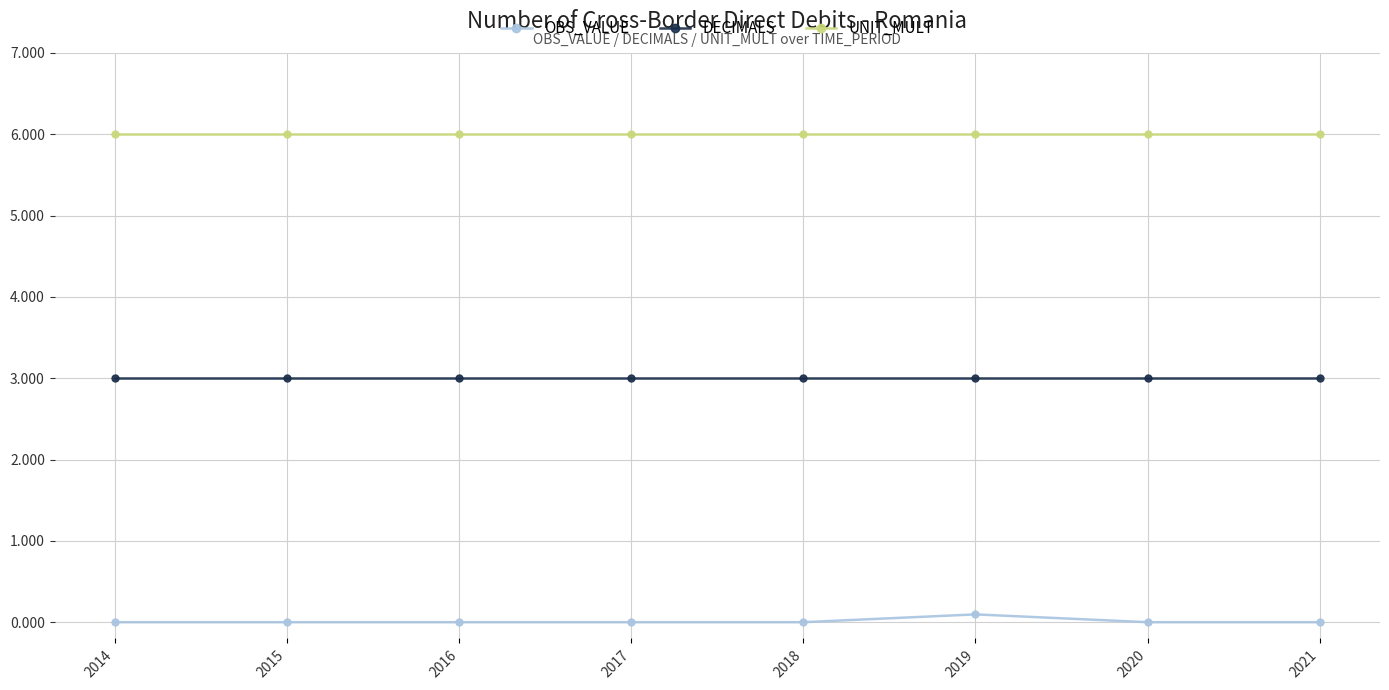

What is the greatest value displayed?

6.0